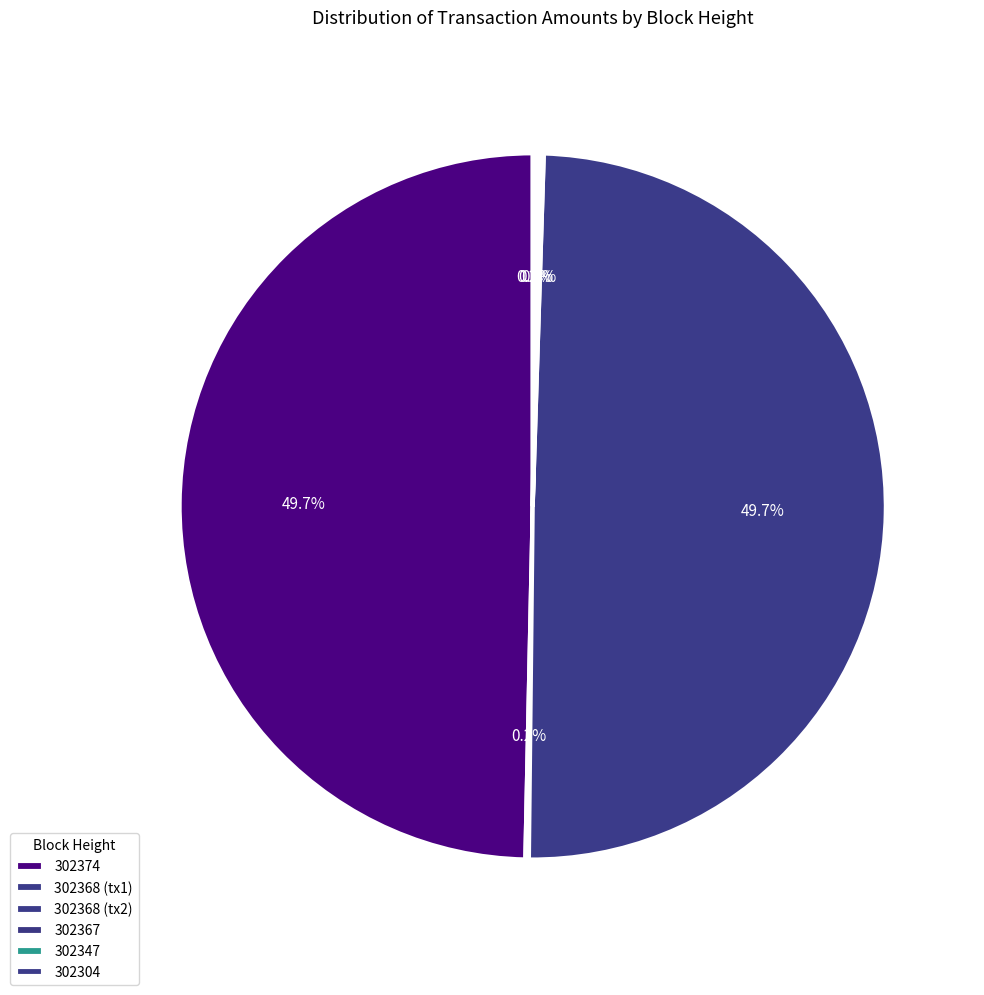

How many segments does this pie chart have?

6